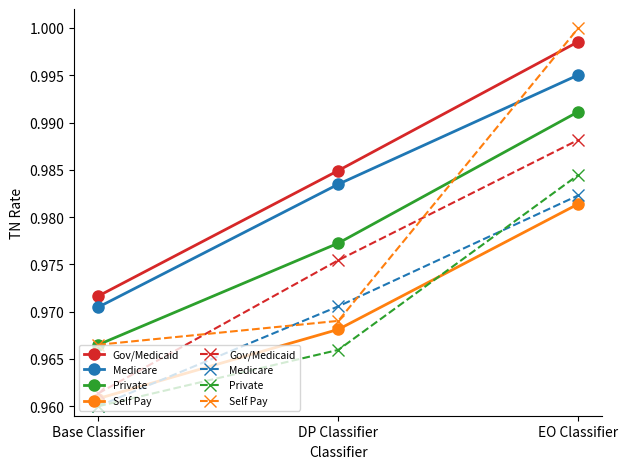

Is it true that Self Pay equals 0.4 at EO Classifier?

False